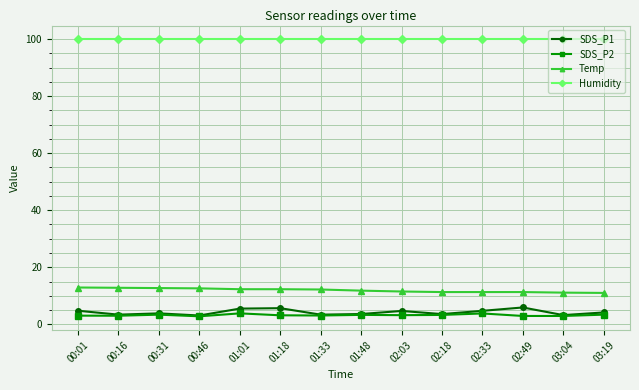

How many lines are shown in the chart?

4